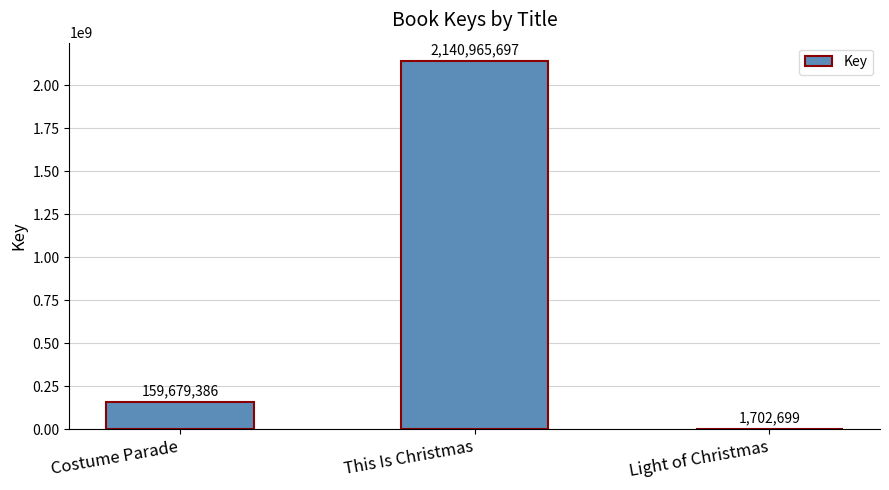

Reading right to left, extract all data points from this chart.

1702699	2140965697	159679386